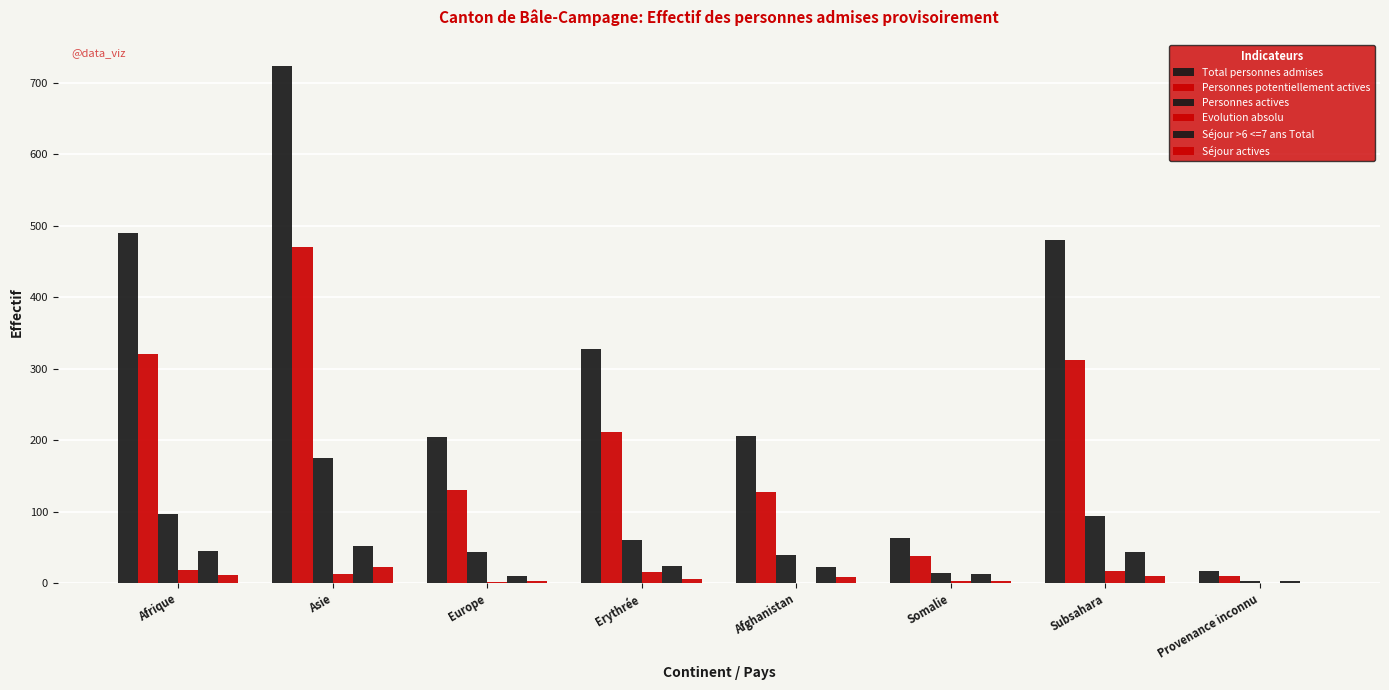

What is the difference between the Evolution absolu values at Subsahara and Europe?

15